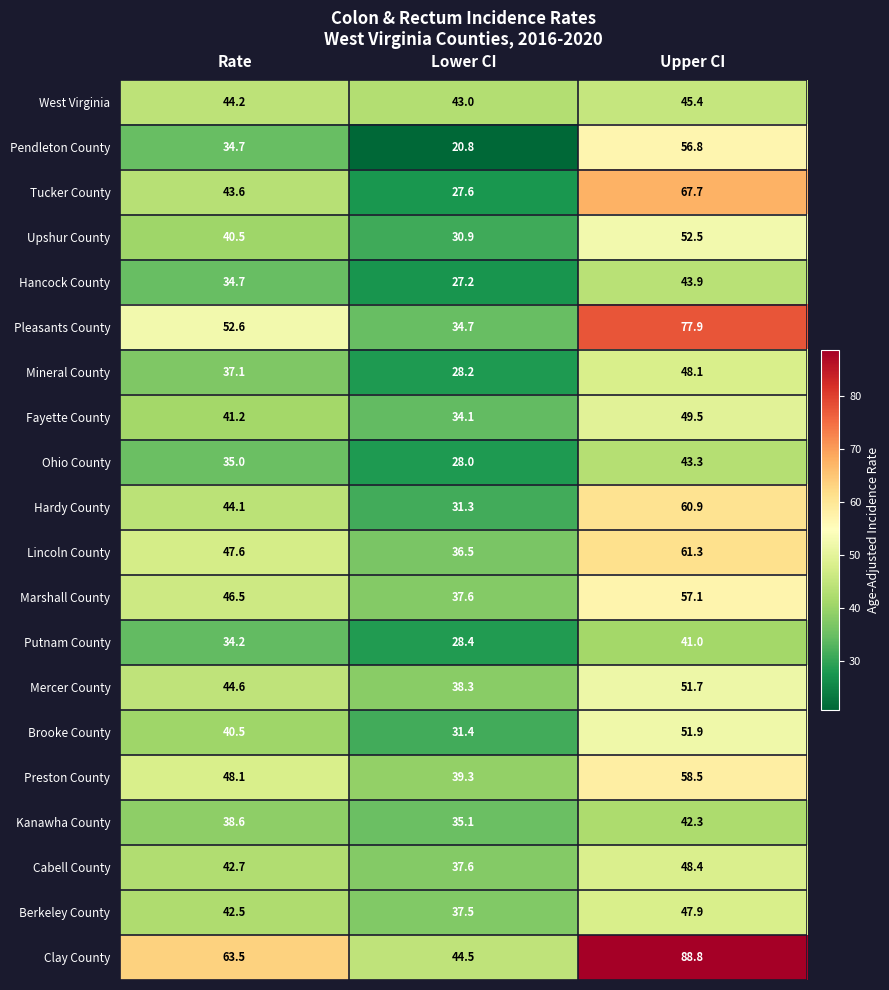

Between Rate and Lower CI, which series saw the biggest shift?

Clay County